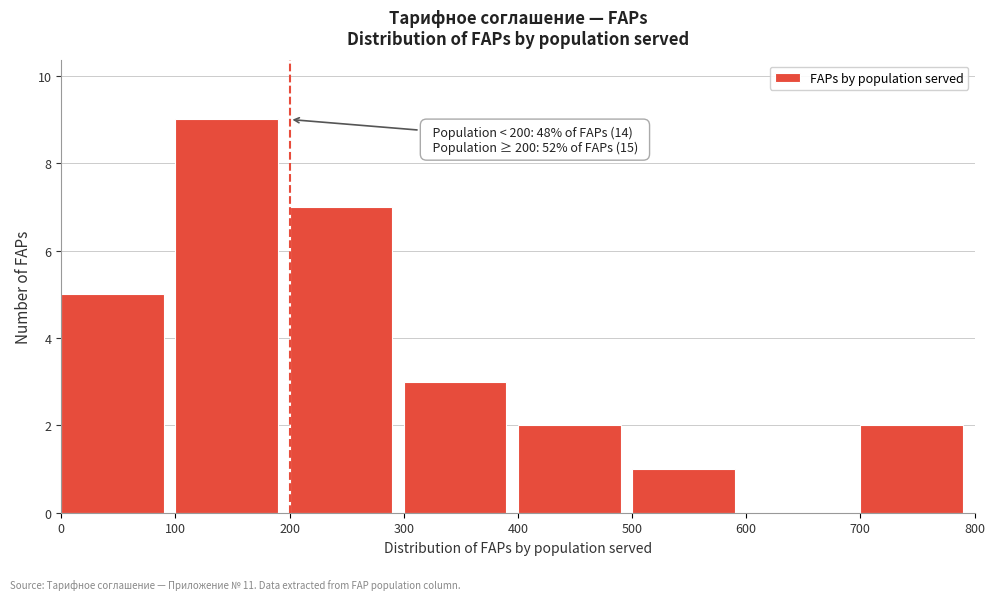

Which range on the x-axis has the tallest bar?

100 to 200